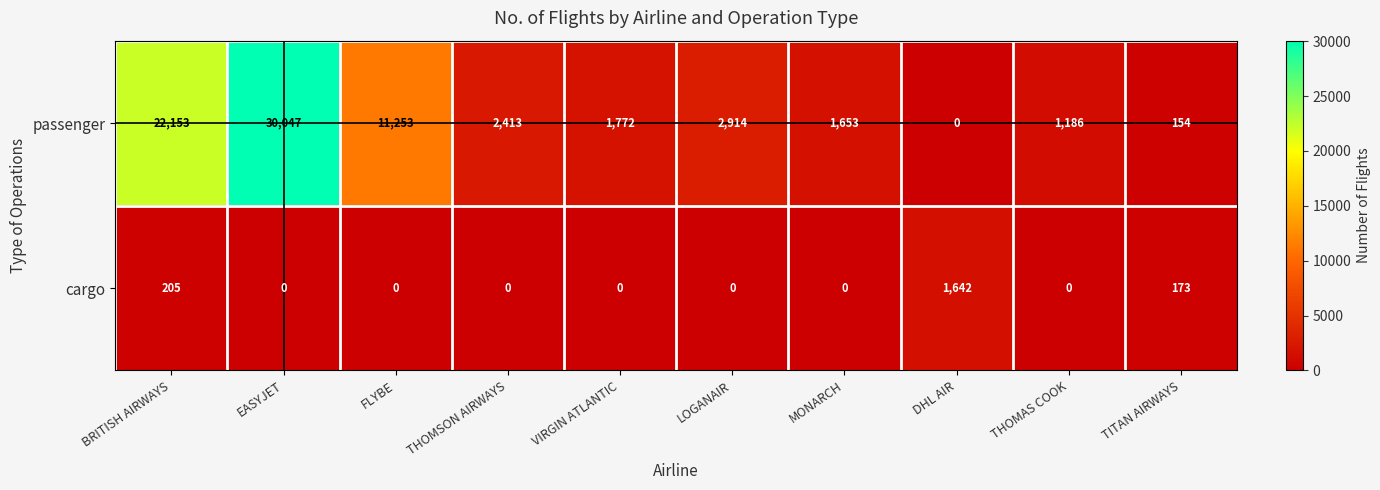

Is it true that passenger equals 11253 at FLYBE?

True